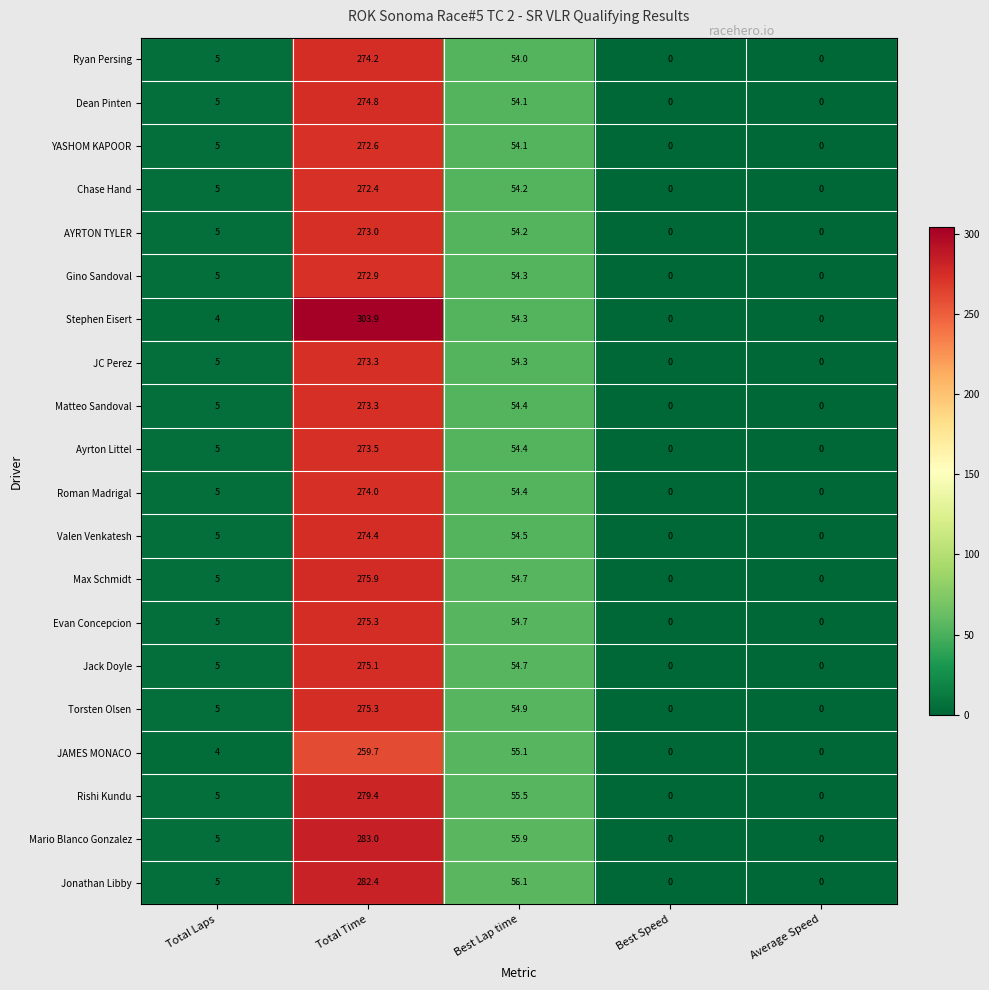

How many values in Mario Blanco Gonzalez are above zero?

3